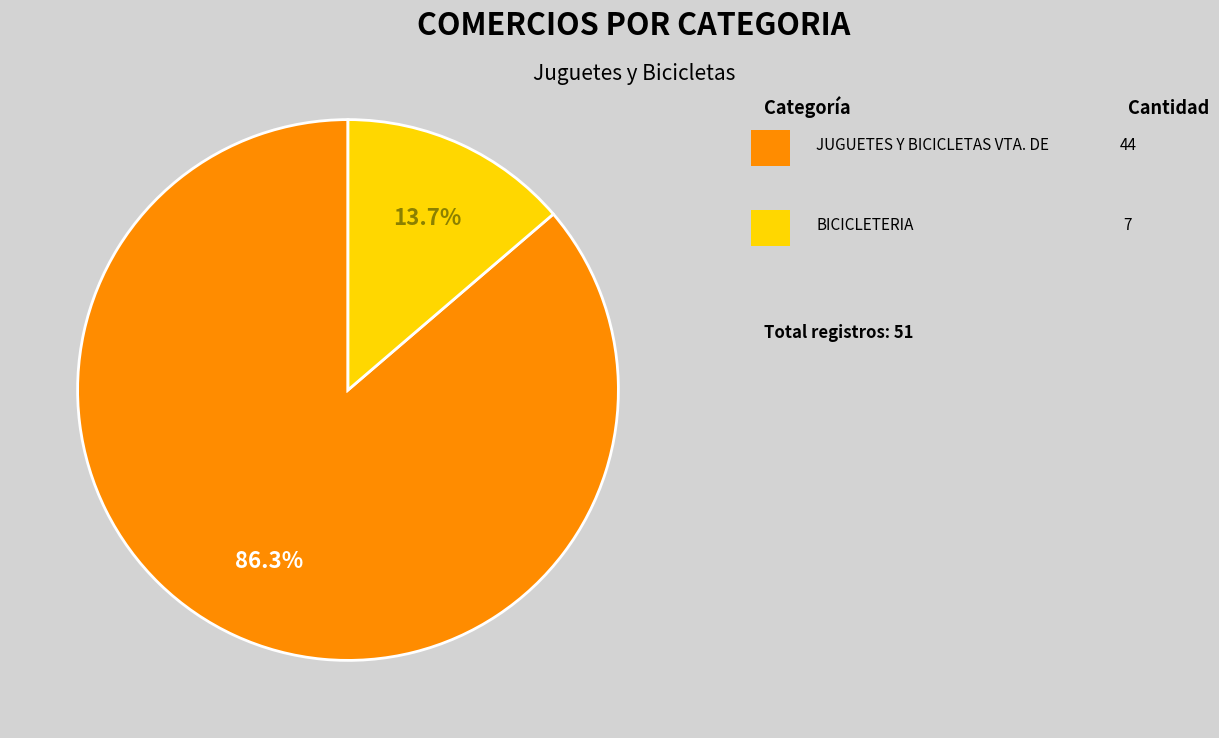

Is there any slice that represents more than half of the pie?

Yes